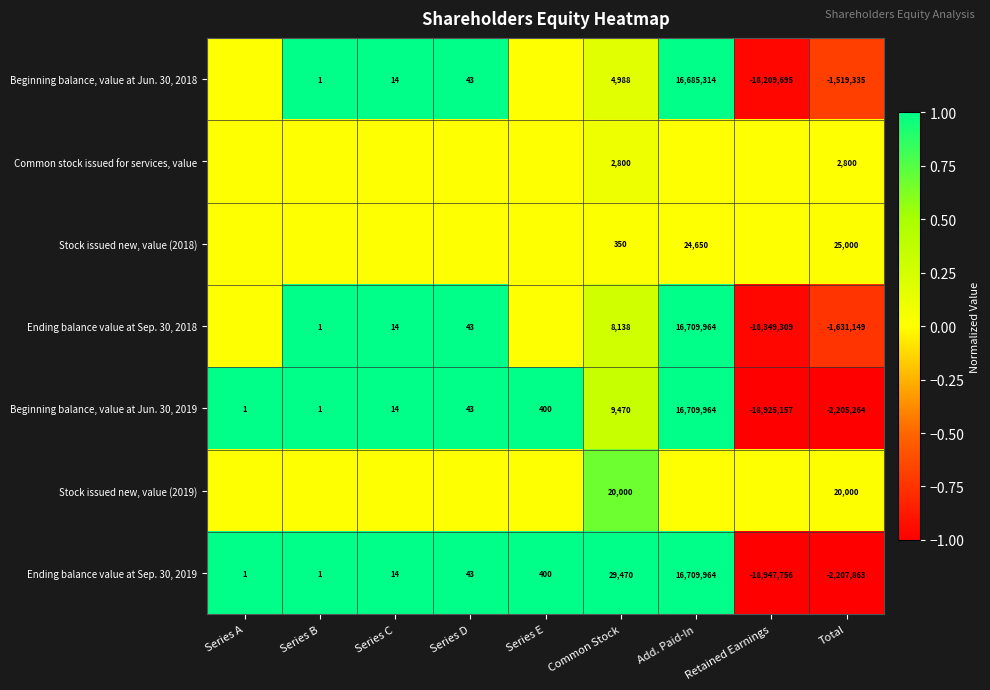

How many values in the Ending balance value at Sep. 30, 2019 series are below 14?

4